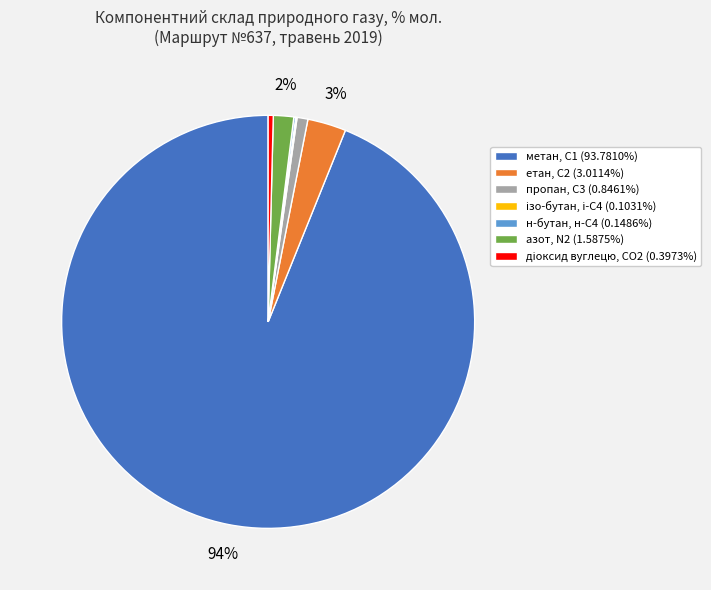

True or false: пропан, С3 accounts for 13% of the total.

False